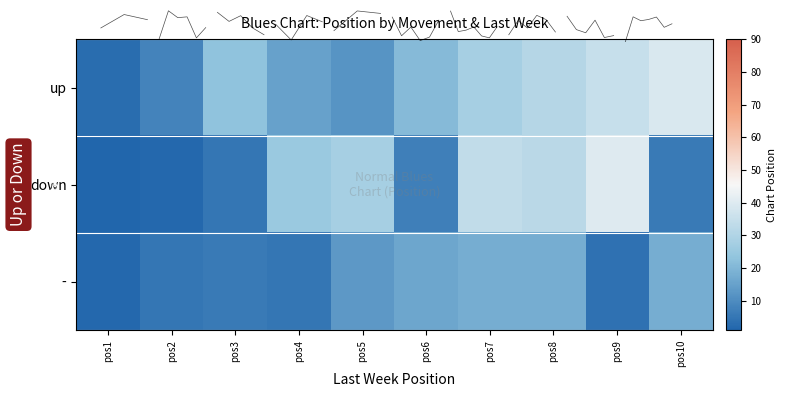

What is the difference between the highest and lowest values at pos1?

2